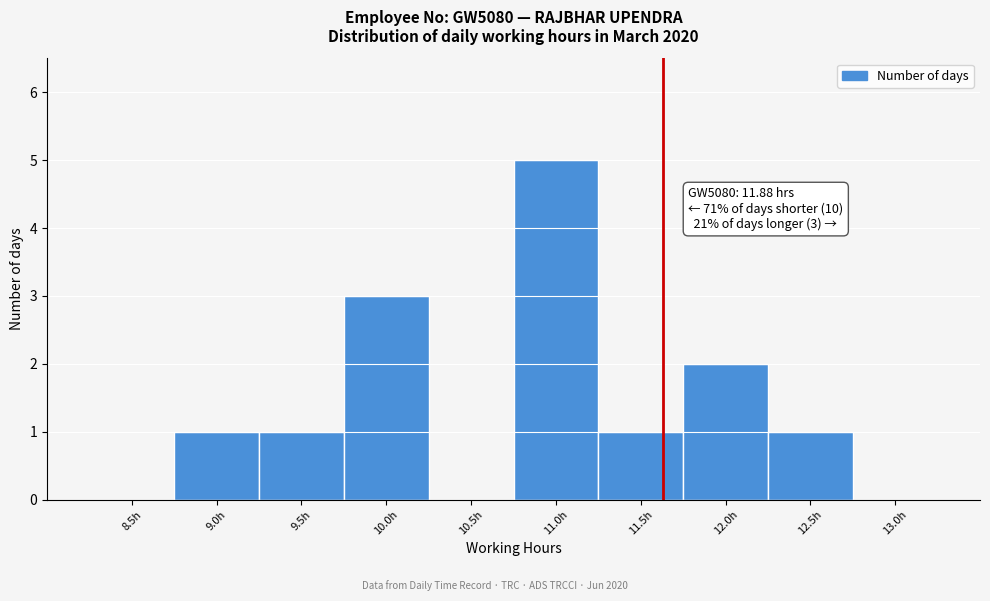

Reading left to right, list all the values displayed in this chart.

8.5h=0	9.0h=1	9.5h=1	10.0h=3	10.5h=0	11.0h=5	11.5h=1	12.0h=2	12.5h=1	13.0h=0